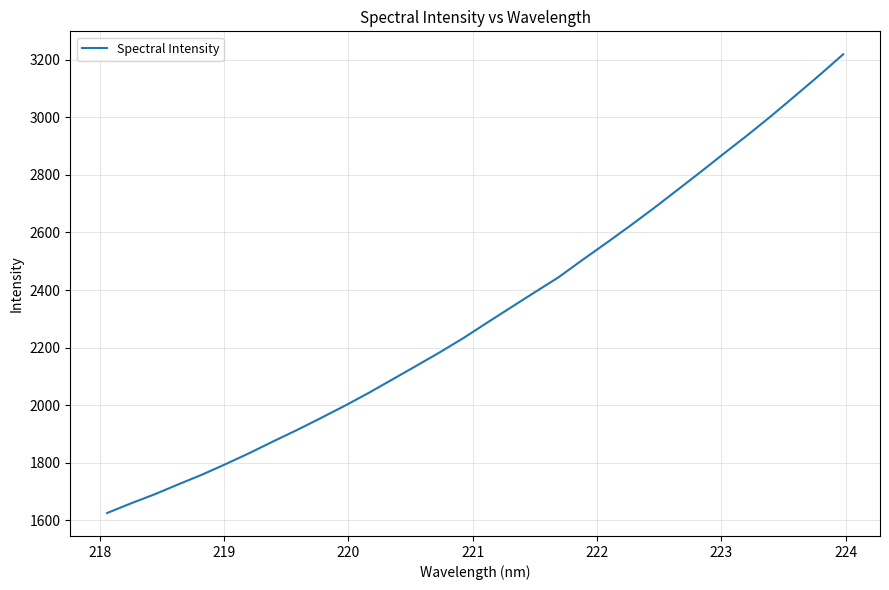

What is the greatest value displayed?

3219.4